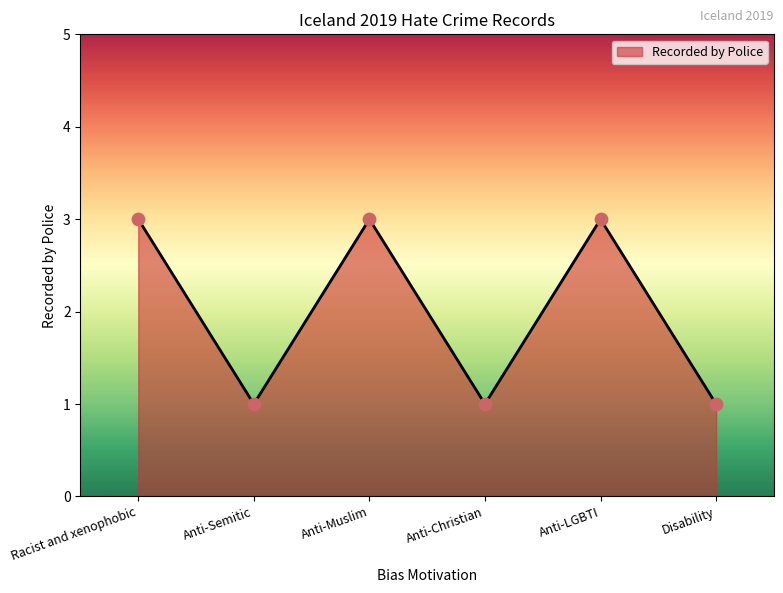

Approximately how many times larger is the value at Anti-Muslim compared to Anti-Semitic?

3.0